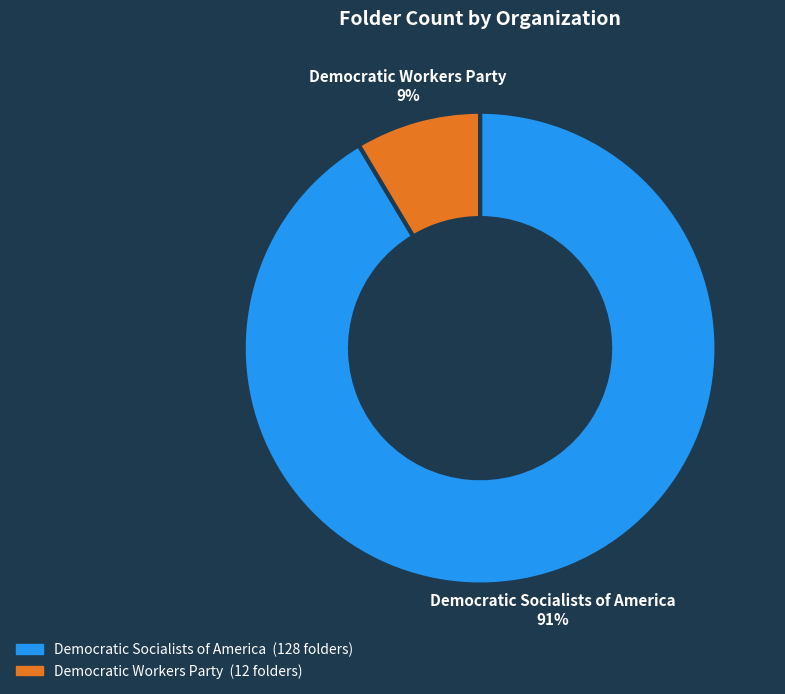

Is the sum of Democratic Socialists of America and Democratic Workers Party greater than half?

Yes